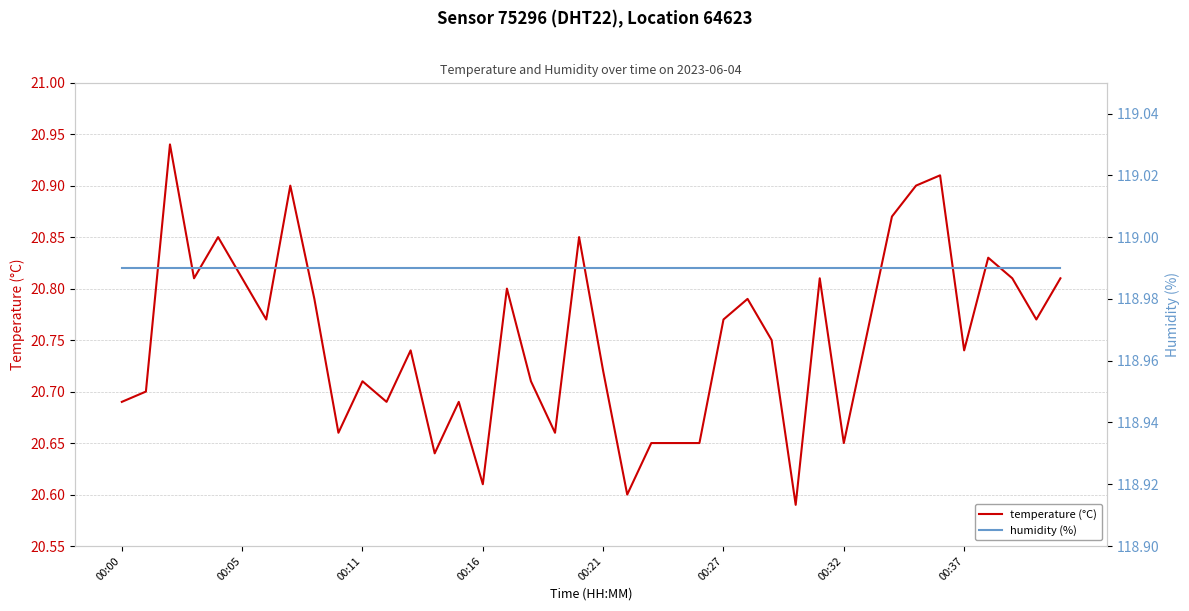

Reading left to right, what are all the values shown in this chart?

temperature (°C): 20.7	20.7	20.9	20.8	20.9	20.8	20.8	20.9	20.8	20.7	20.7	20.7	20.7	20.6	20.7	20.6	20.8	20.7	20.7	20.9	20.7	20.6	20.6	20.6	20.6	20.8	20.8	20.8	20.6	20.8	20.6	20.8	20.9	20.9	20.9	20.7	20.8	20.8	20.8	20.8
humidity (%): 119.0	119.0	119.0	119.0	119.0	119.0	119.0	119.0	119.0	119.0	119.0	119.0	119.0	119.0	119.0	119.0	119.0	119.0	119.0	119.0	119.0	119.0	119.0	119.0	119.0	119.0	119.0	119.0	119.0	119.0	119.0	119.0	119.0	119.0	119.0	119.0	119.0	119.0	119.0	119.0